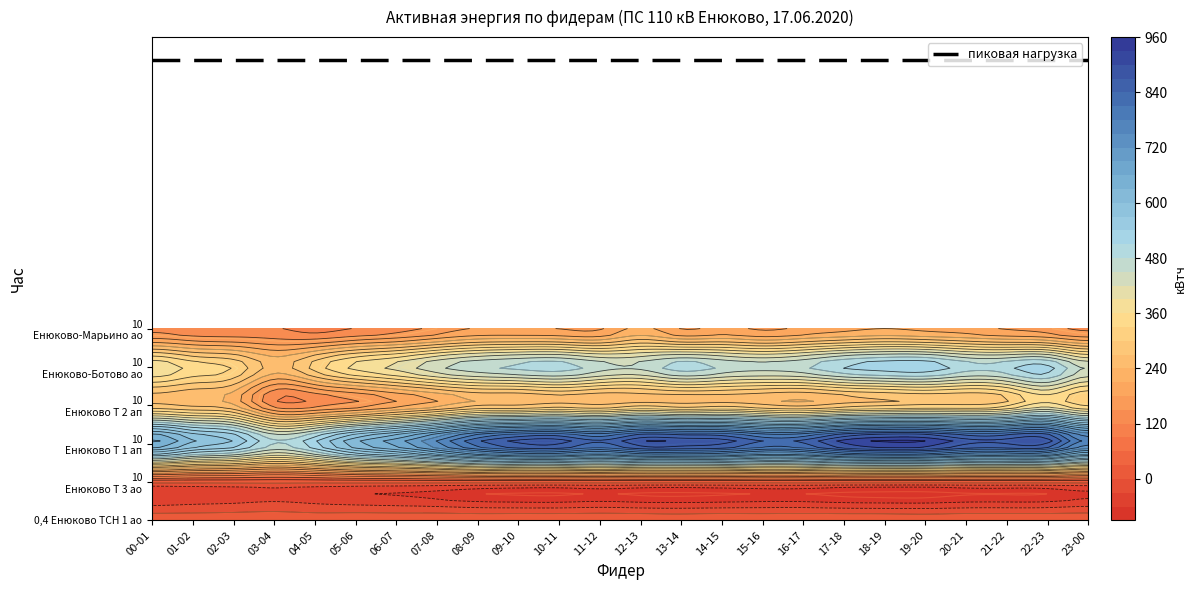

Reading left to right, transcribe all the data shown in this chart.

0,4 Енюково ТСН 1 ао RS: 13.2	13.2	14.4	15.6	13.2	15.6	15.6	16.8	15.6	16.8	16.8	18.0	16.8	15.6	16.8	15.6	16.8	16.8	16.8	15.6	16.8	16.8	16.8	16.8
10 Енюково Т 3 ао RS: 5.4	4.8	5.4	5.4	4.8	5.4	5.4	5.4	4.8	5.4	4.8	5.4	5.4	4.8	5.4	4.8	5.4	5.4	5.4	4.8	5.4	5.4	5.4	5.4
10 Енюково Т 1 ап RS: 660.0	598.8	564.0	486.0	537.6	625.2	678.0	752.4	834.0	878.4	883.2	844.8	894.0	894.0	883.2	838.8	848.4	909.6	933.6	928.8	884.4	882.0	877.2	768.0
10 Енюково Т 2 ап RS: 273.6	260.4	240.0	136.8	136.8	159.6	193.2	224.4	260.4	262.8	277.2	267.6	286.8	276.0	283.2	268.8	256.8	277.2	288.0	296.4	296.4	318.0	370.8	320.4
10 Енюково-Ботово ао RS: 385.8	349.2	326.4	259.8	313.2	369.6	400.8	444.0	472.8	489.0	497.4	466.2	459.0	497.4	476.4	463.2	477.0	512.4	529.2	532.8	496.8	502.2	520.8	445.8
10 Енюково-Марьино ао RS: 139.2	128.8	125.4	123.2	108.8	121.8	136.4	159.8	183.2	184.2	179.0	175.8	218.4	178.6	189.2	174.4	187.6	198.8	210.0	199.6	192.2	176.8	162.6	142.4